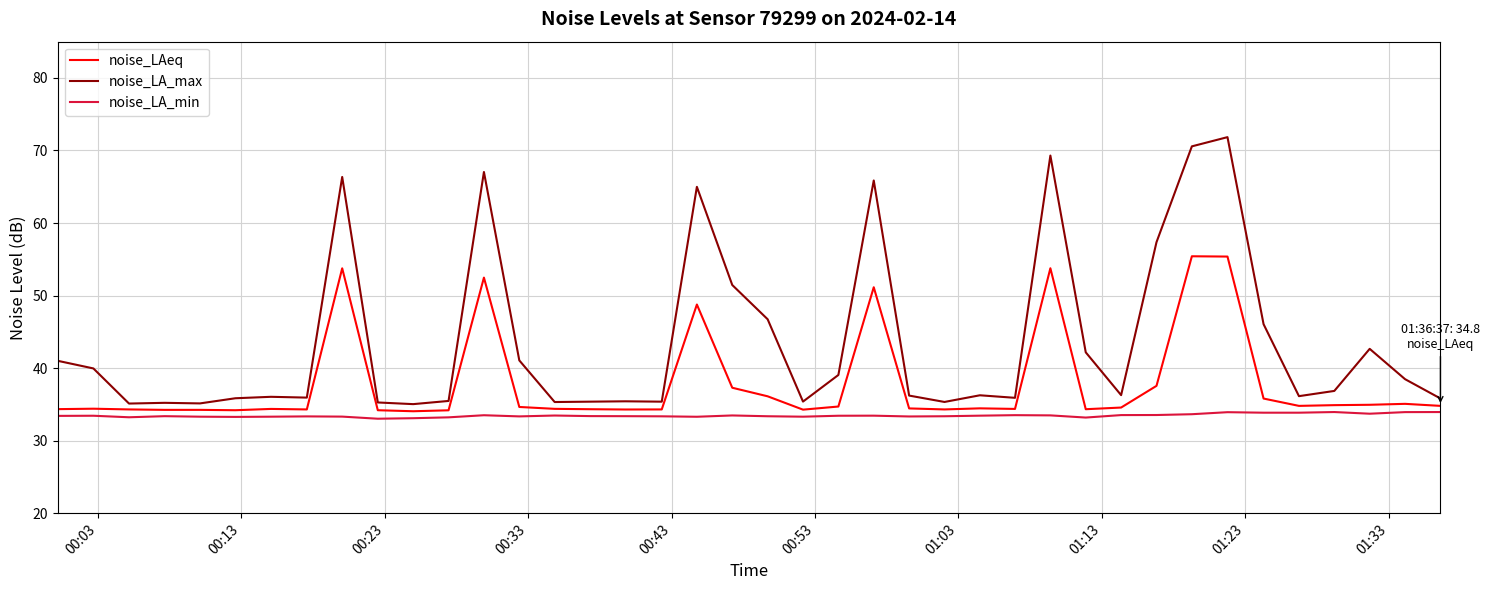

What is the minimum value shown in the chart?

33.0